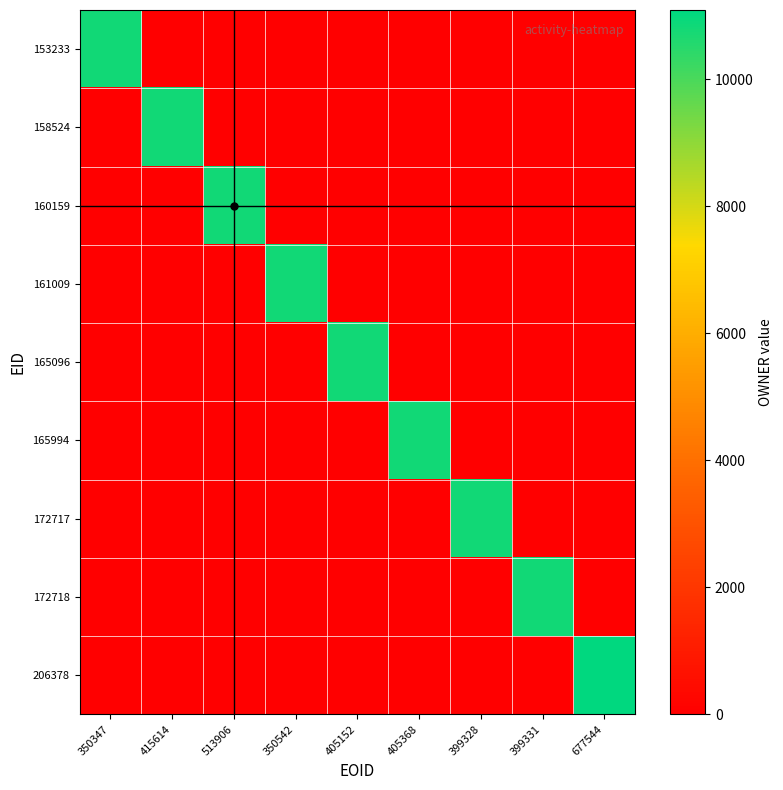

Rank the series at 513906 from lowest to highest value.

153233, 158524, 161009, 165096, 165994, 172717, 172718, 206378, 160159